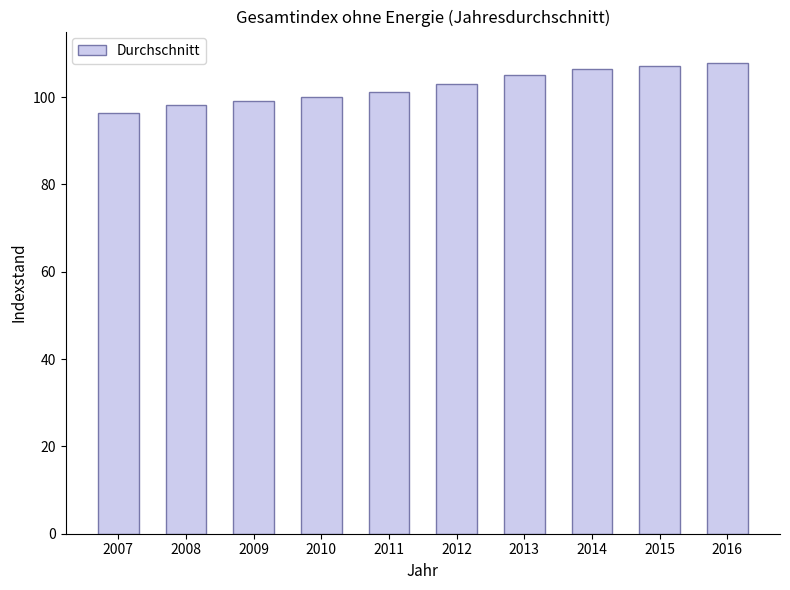

What is the value of the 5th bar from the left?

101.1